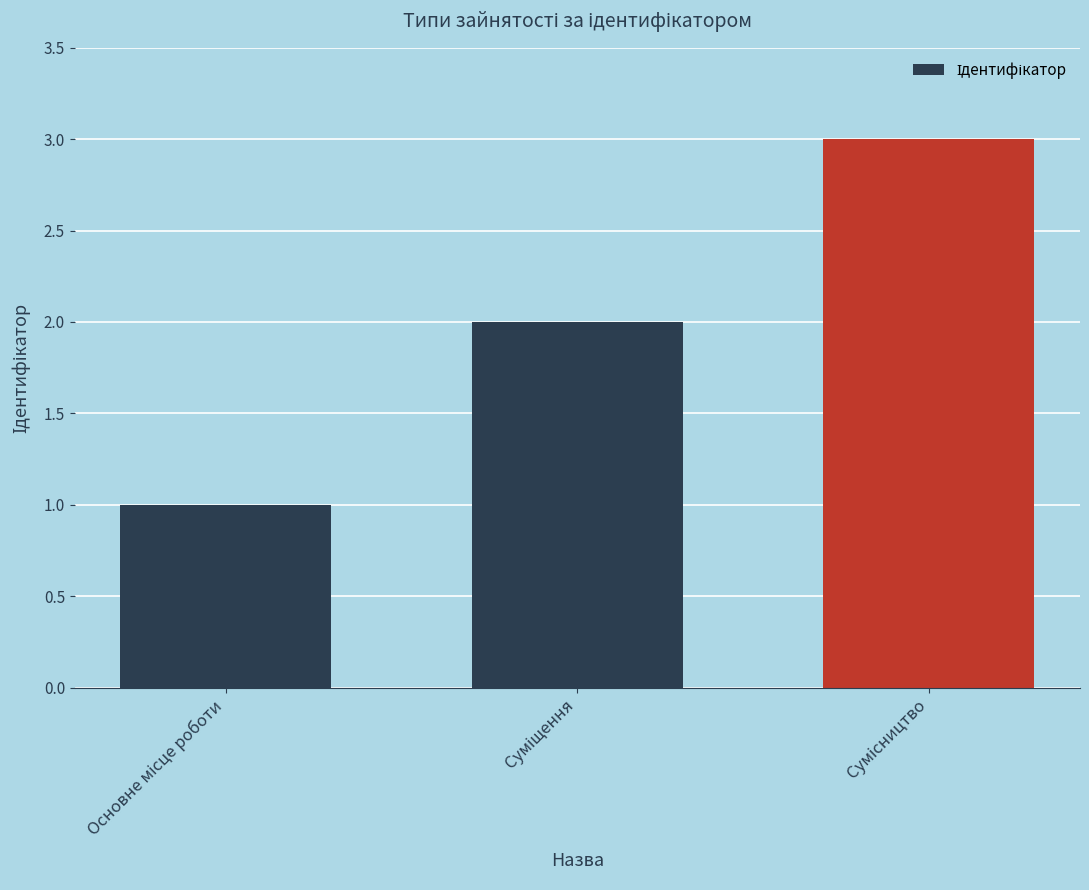

What is the average value?

2